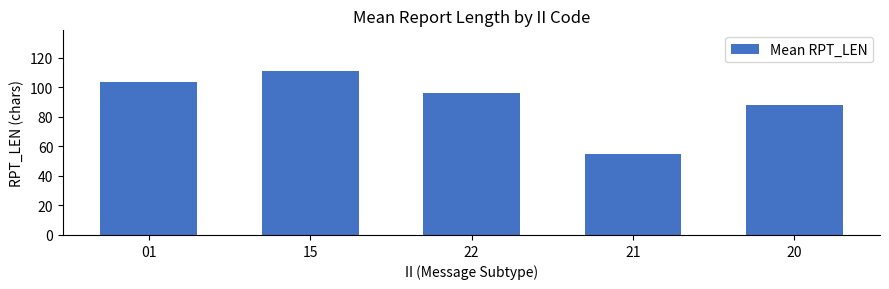

What is the minimum value shown in the chart?

55.0